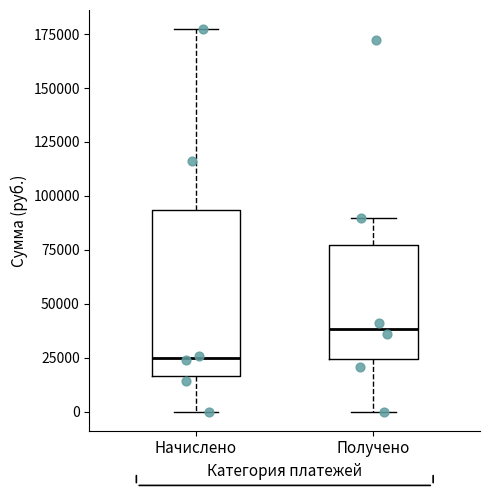

Reading left to right, transcribe this box plot: for each box, give where its median line is, the range the box spans, and where its two whiskers end, as read against the y-axis. The values are not printed on the chart, so give them approximately, as read against the axis.

Начислено: median 25000, box 15000 to 95000, whiskers 0 to 175000
Получено: median 40000, box 25000 to 75000, whiskers 0 to 90000